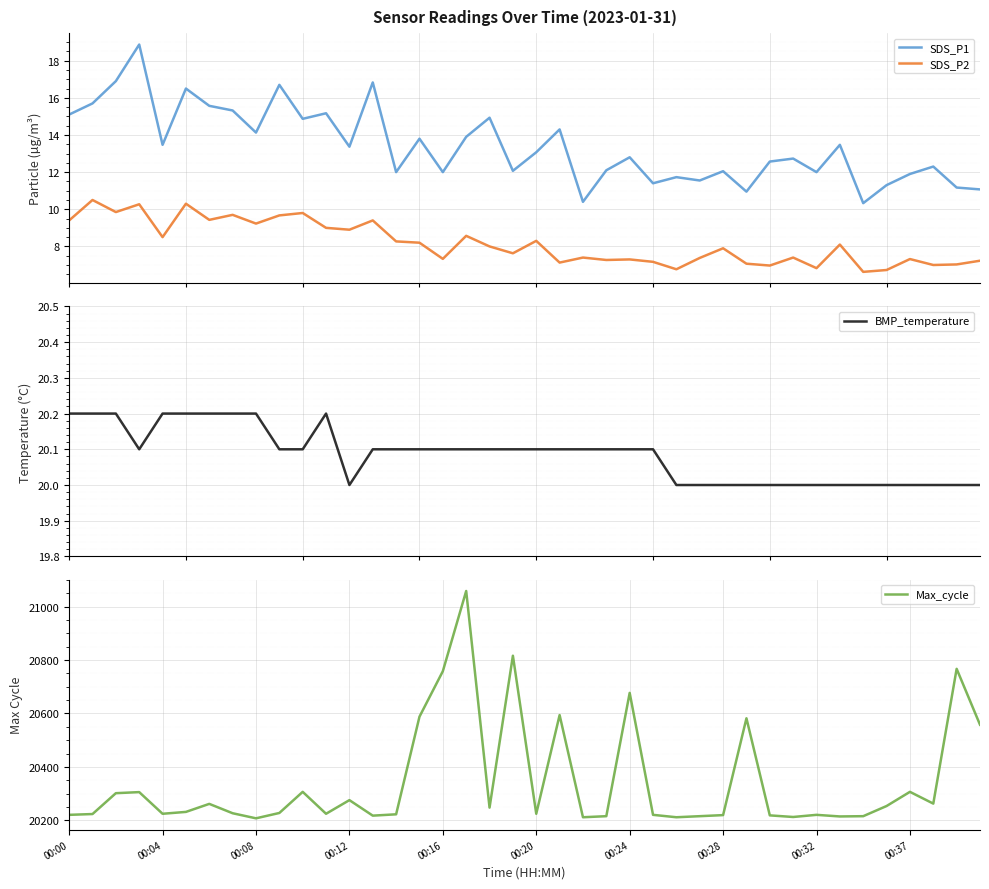

In SDS_P2, how many points are higher than both neighbors (excluding endpoints)?

14